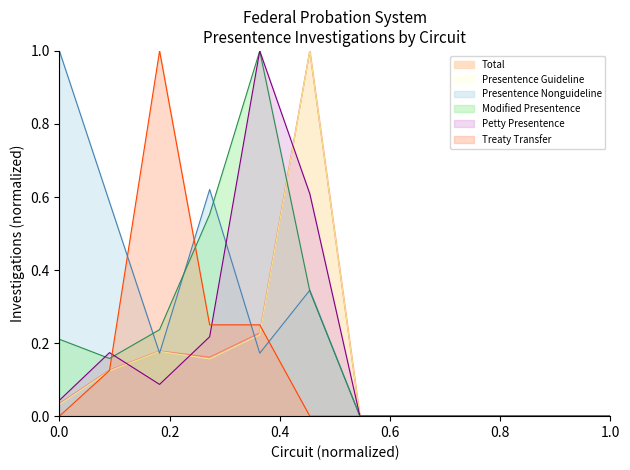

At how many categories does at least one series exceed 0?

6